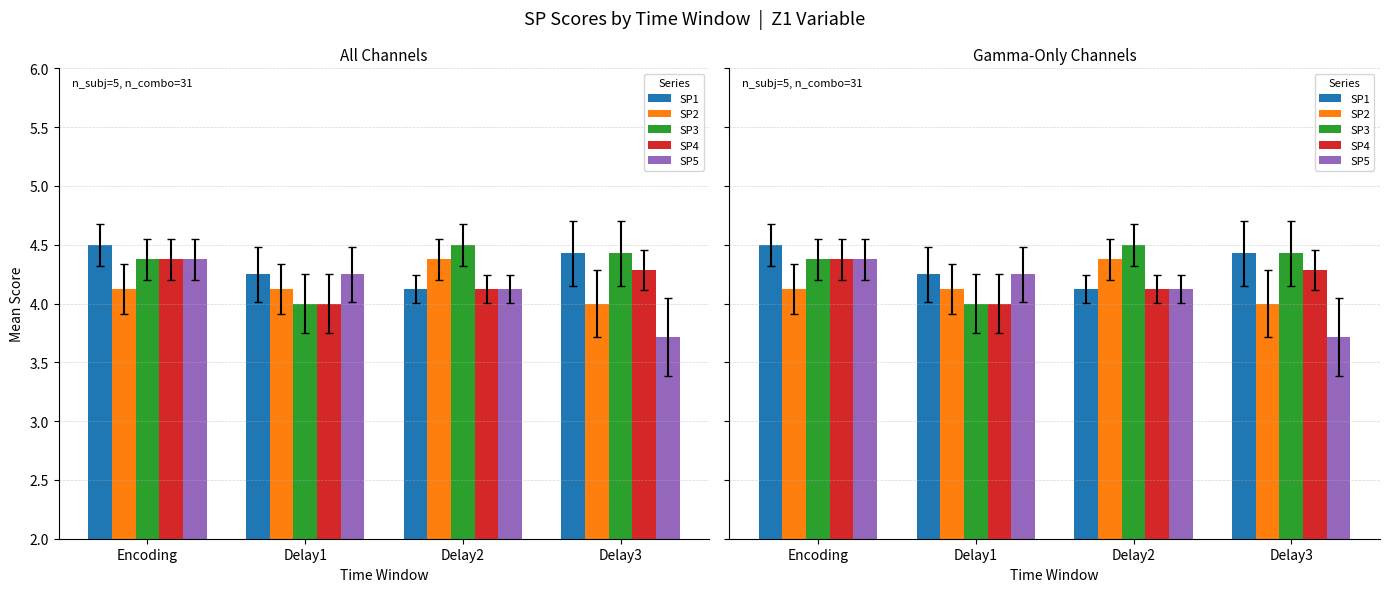

Count the SP1 values in the range 4 to 5.

4